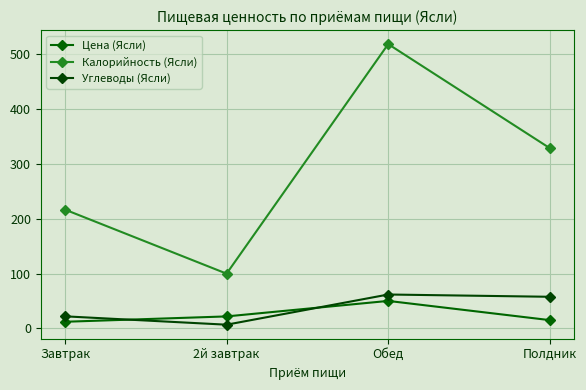

How many lines are shown in the chart?

3